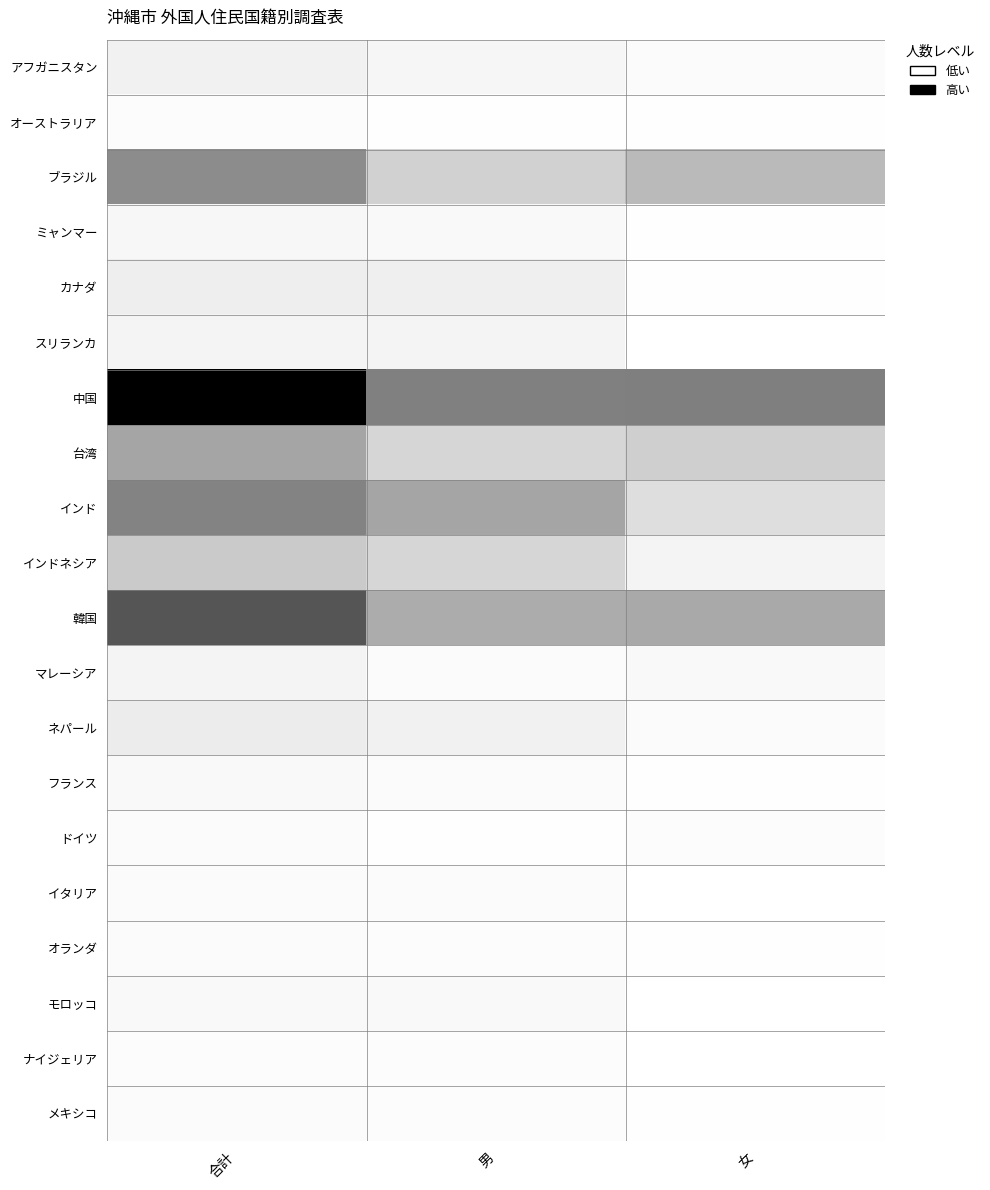

What is the difference between the highest and lowest values at 男?

0.5